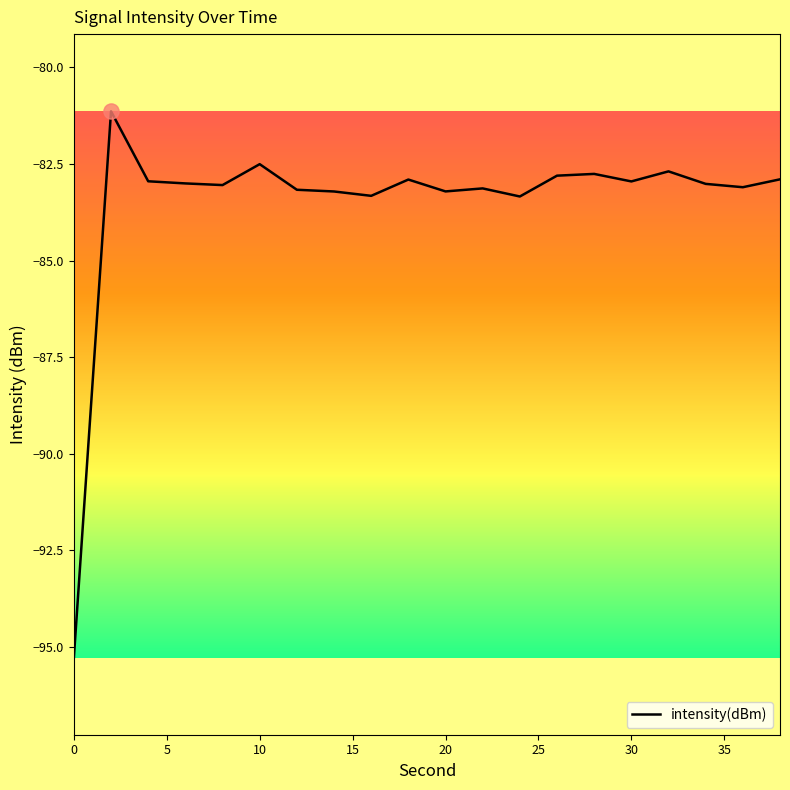

What is the difference between the maximum and minimum values?

14.1